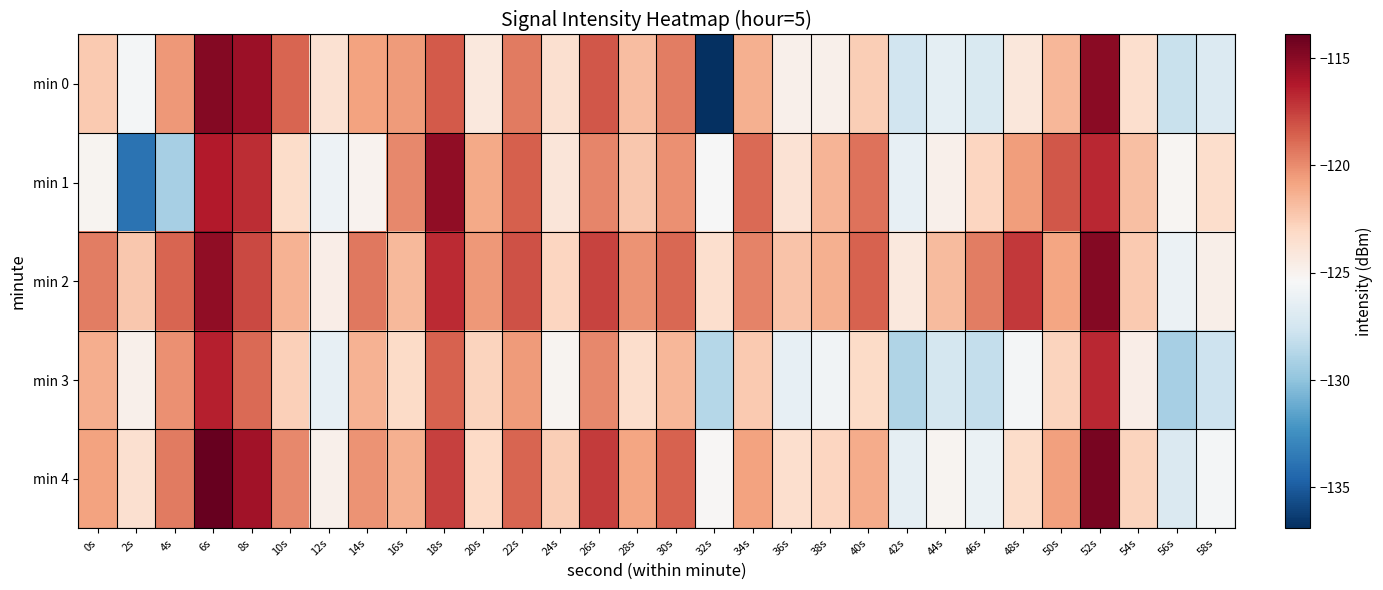

Reading left to right, list all the values displayed in this chart.

min 0: 0s=-122.4	2s=-125.6	4s=-120.4	6s=-114.9	8s=-115.6	10s=-118.7	12s=-123.7	14s=-120.8	16s=-120.5	18s=-118.4	20s=-124.2	22s=-119.4	24s=-123.5	26s=-118.2	28s=-121.8	30s=-119.5	32s=-136.9	34s=-121.3	36s=-124.8	38s=-124.8	40s=-122.5	42s=-127.6	44s=-126.6	46s=-127.2	48s=-124.1	50s=-121.6	52s=-115.1	54s=-123.4	56s=-128.0	58s=-126.9
min 1: 0s=-125.1	2s=-133.9	4s=-129.2	6s=-116.2	8s=-117.0	10s=-123.3	12s=-126.0	14s=-125.0	16s=-119.8	18s=-115.2	20s=-121.0	22s=-118.5	24s=-124.0	26s=-119.8	28s=-122.3	30s=-120.1	32s=-125.4	34s=-118.9	36s=-123.7	38s=-121.5	40s=-119.2	42s=-126.3	44s=-124.8	46s=-122.9	48s=-120.6	50s=-118.3	52s=-116.7	54s=-121.9	56s=-125.2	58s=-123.4
min 2: 0s=-119.5	2s=-122.3	4s=-118.7	6s=-115.2	8s=-117.8	10s=-121.4	12s=-124.6	14s=-119.3	16s=-121.7	18s=-116.8	20s=-120.4	22s=-118.1	24s=-122.9	26s=-117.6	28s=-120.2	30s=-118.8	32s=-123.5	34s=-119.7	36s=-122.1	38s=-121.3	40s=-118.6	42s=-124.2	44s=-121.8	46s=-119.5	48s=-117.3	50s=-120.9	52s=-114.8	54s=-122.4	56s=-126.1	58s=-124.7
min 3: 0s=-121.2	2s=-124.8	4s=-120.1	6s=-116.5	8s=-118.9	10s=-122.7	12s=-126.3	14s=-121.4	16s=-123.2	18s=-118.6	20s=-122.8	22s=-120.5	24s=-125.1	26s=-119.9	28s=-123.4	30s=-121.6	32s=-128.7	34s=-122.4	36s=-126.3	38s=-125.8	40s=-123.2	42s=-128.9	44s=-127.4	46s=-128.1	48s=-125.6	50s=-122.8	52s=-116.7	54s=-124.6	56s=-129.2	58s=-127.8
min 4: 0s=-120.8	2s=-123.6	4s=-119.4	6s=-113.9	8s=-115.7	10s=-119.9	12s=-124.8	14s=-120.2	16s=-121.3	18s=-117.5	20s=-123.1	22s=-118.7	24s=-122.6	26s=-117.4	28s=-120.9	30s=-118.6	32s=-125.3	34s=-120.8	36s=-123.5	38s=-122.9	40s=-121.1	42s=-126.4	44s=-125.1	46s=-126.2	48s=-123.3	50s=-120.7	52s=-114.5	54s=-122.8	56s=-127.1	58s=-125.6